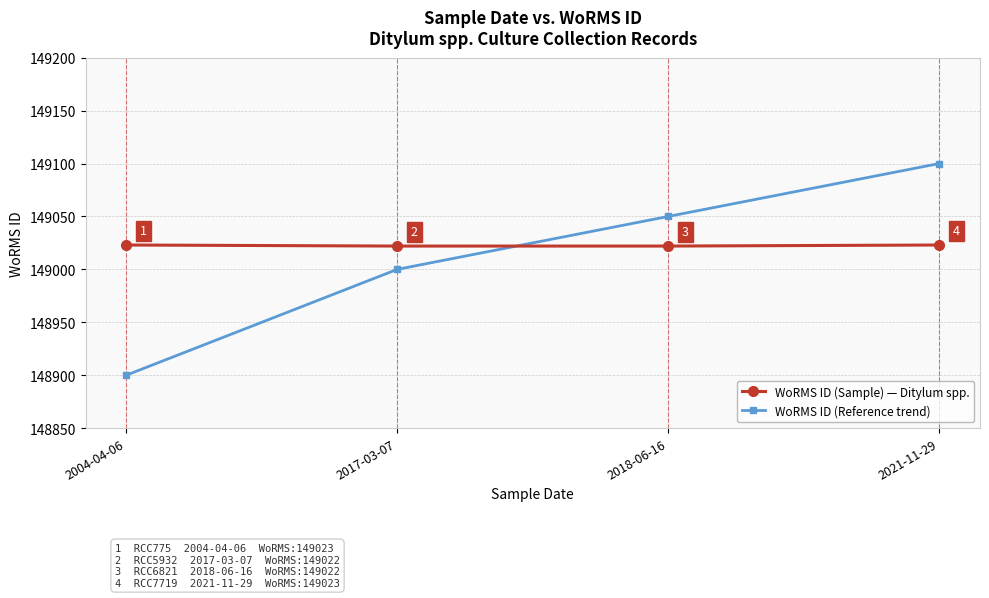

How many distinct data groups are displayed?

2